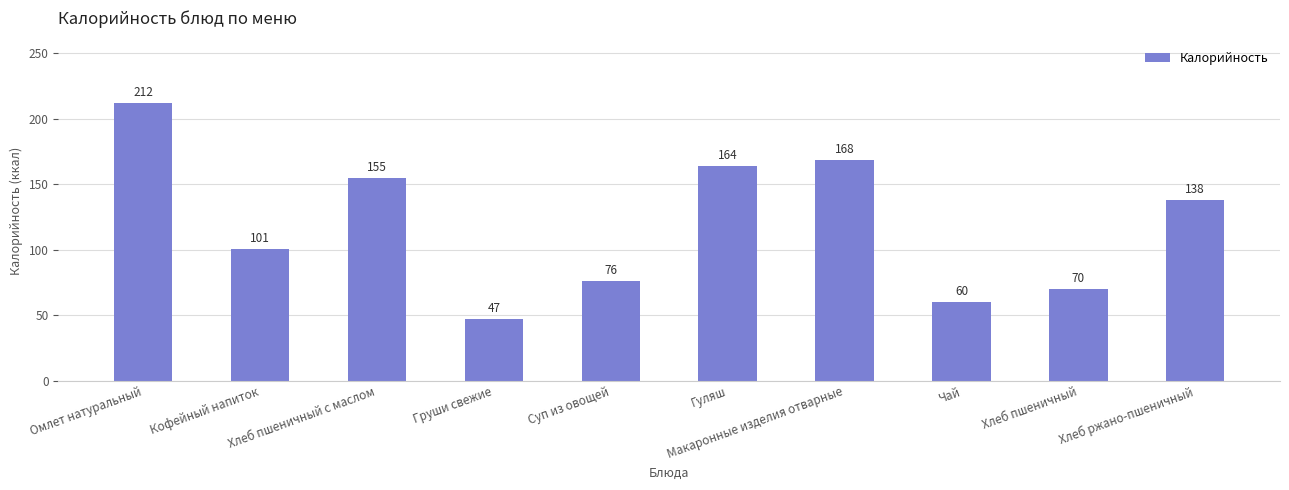

At which label does the data first exceed 137?

Омлет натуральный